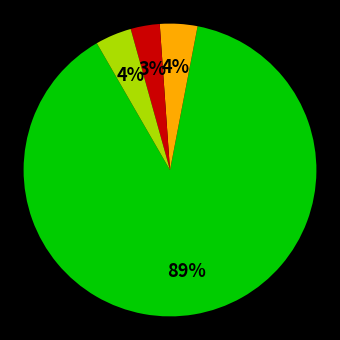

Does any single category account for the majority?

Yes